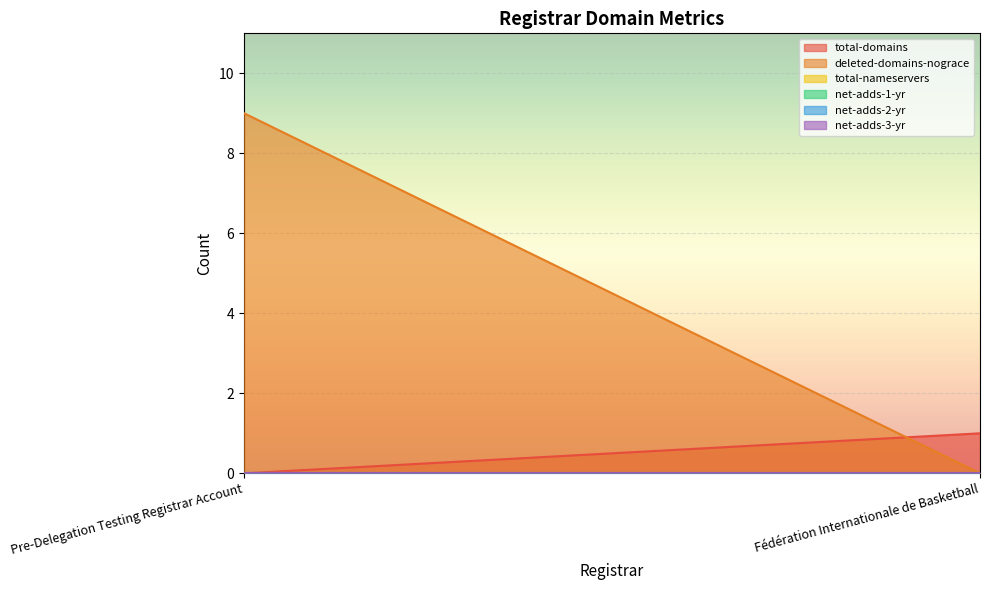

Count the number of categories in the chart.

2